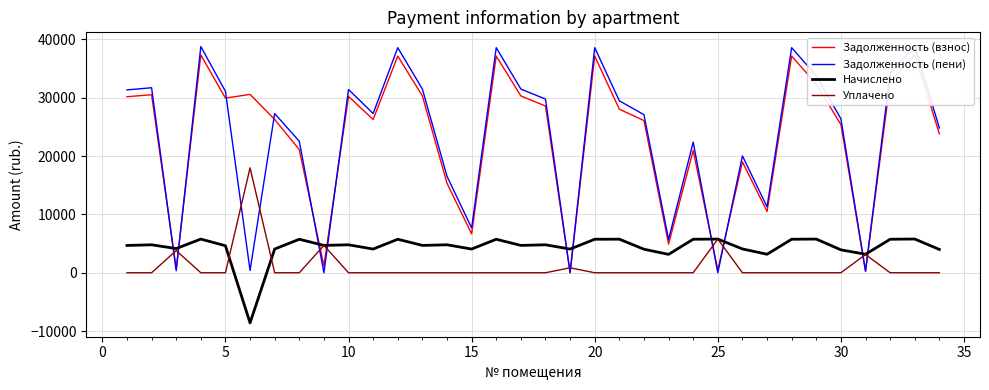

In Начислено, how many points are lower than both neighbors (excluding endpoints)?

11